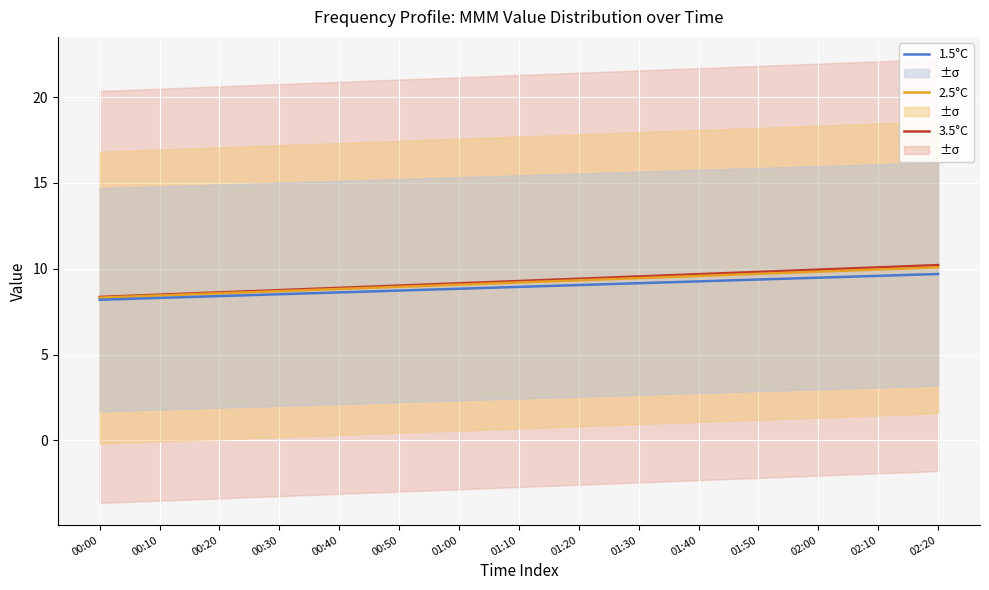

What is the total value across all series at 00:30?

26.0